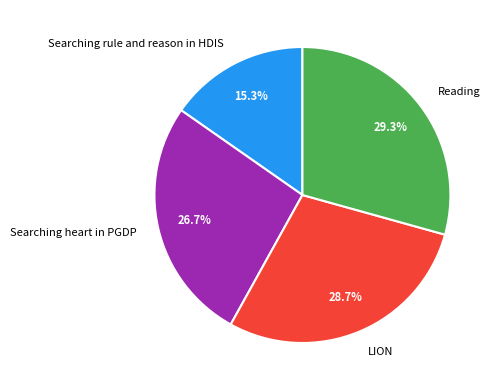

Count the number of slices in the pie.

4